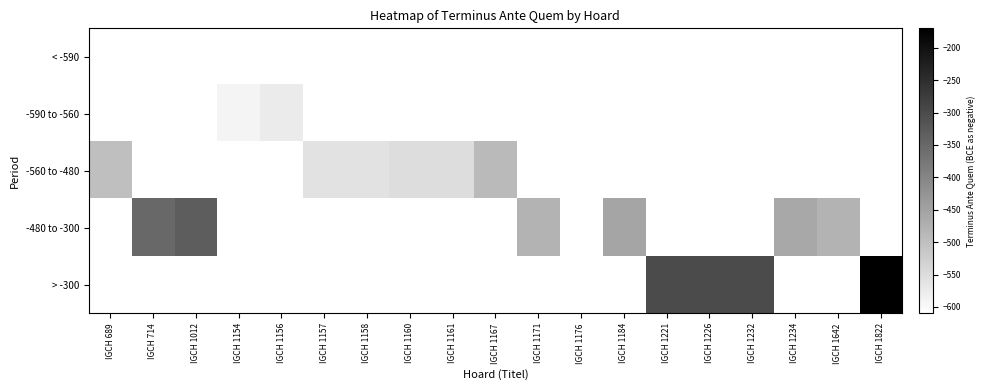

Is the value of -560 to -480 at IGCH 1160 greater than the value of < -590 at IGCH 1234?

No